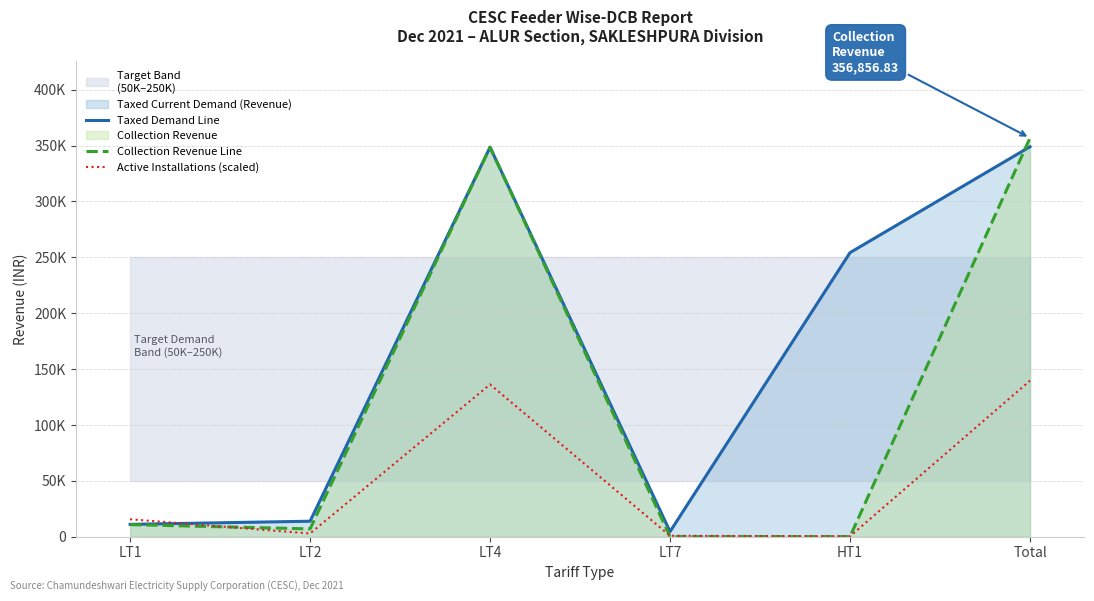

The Collection Revenue Line series shows 0.0 at HT1. True or false?

True